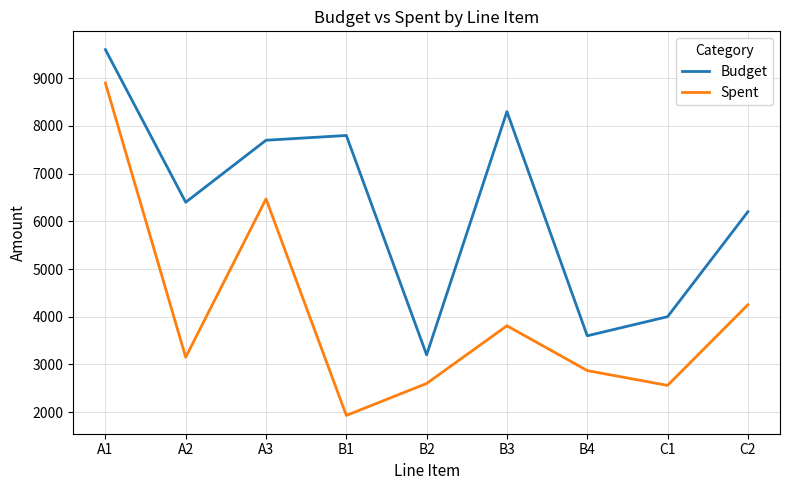

What are all the series names shown in the legend?

Budget, Spent